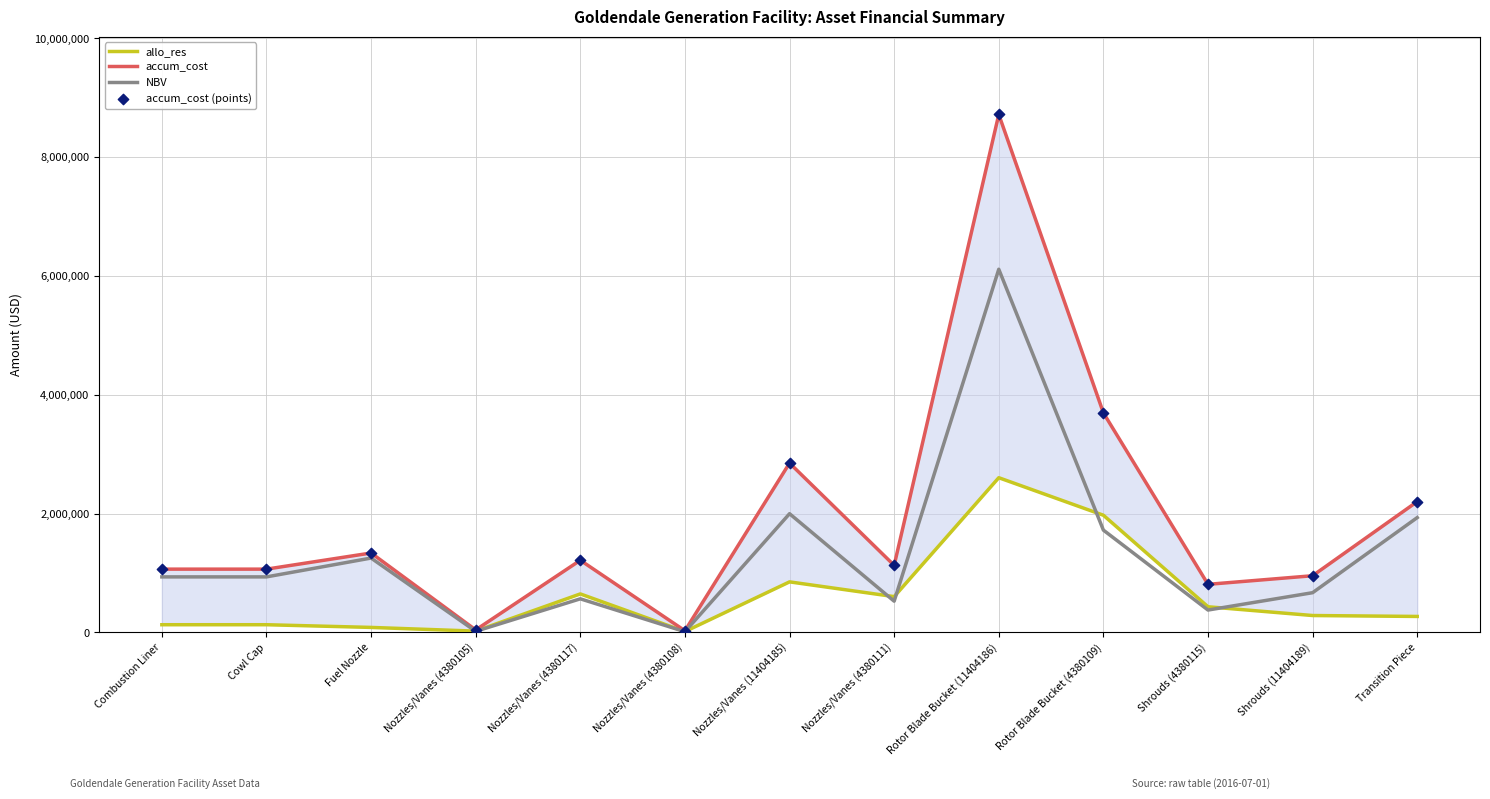

At which category is the sum across all series the highest?

Rotor Blade Bucket (11404186)